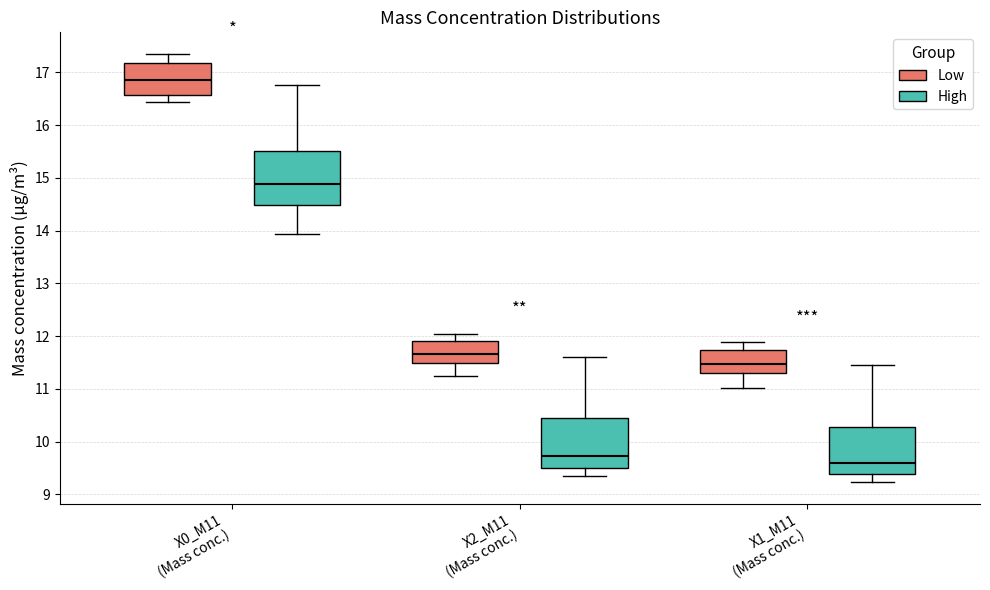

Reading left to right, transcribe this box plot: for each box, give where its median line is, the range the box spans, and where its two whiskers end, as read against the y-axis. The values are not printed on the chart, so give them approximately, as read against the axis.

X0_M11 (Mass conc.) (Low): median 16.9, box 16.6 to 17.2, whiskers 16.4 to 17.4
X0_M11 (Mass conc.) (High): median 14.9, box 14.5 to 15.5, whiskers 13.9 to 16.8
X2_M11 (Mass conc.) (Low): median 11.7, box 11.5 to 11.9, whiskers 11.3 to 12.0
X2_M11 (Mass conc.) (High): median 9.7, box 9.5 to 10.5, whiskers 9.4 to 11.6
X1_M11 (Mass conc.) (Low): median 11.5, box 11.3 to 11.7, whiskers 11.0 to 11.9
X1_M11 (Mass conc.) (High): median 9.6, box 9.4 to 10.3, whiskers 9.2 to 11.5